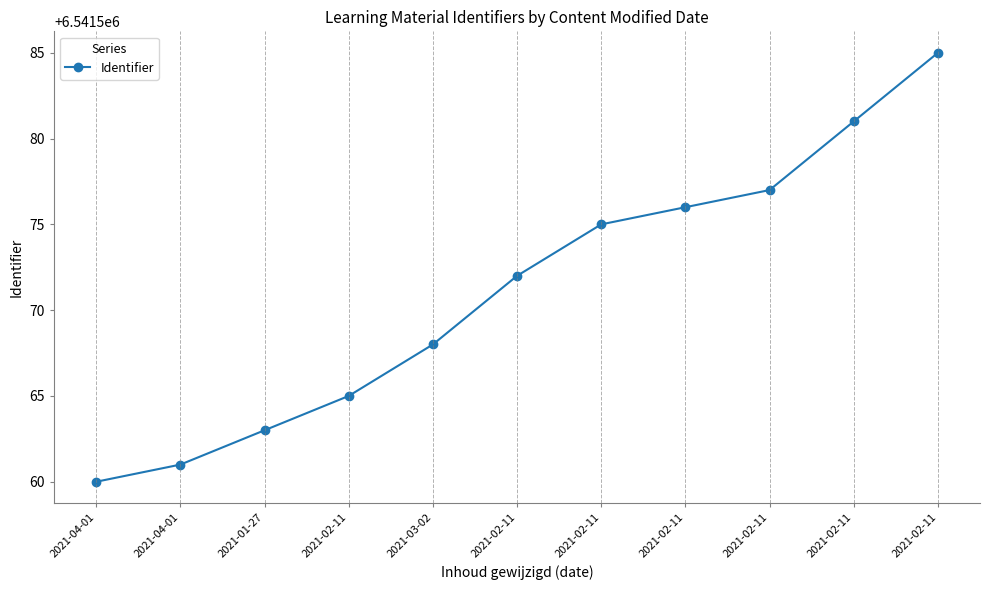

Where is the data nearest to the value 6541572?

2021-02-11